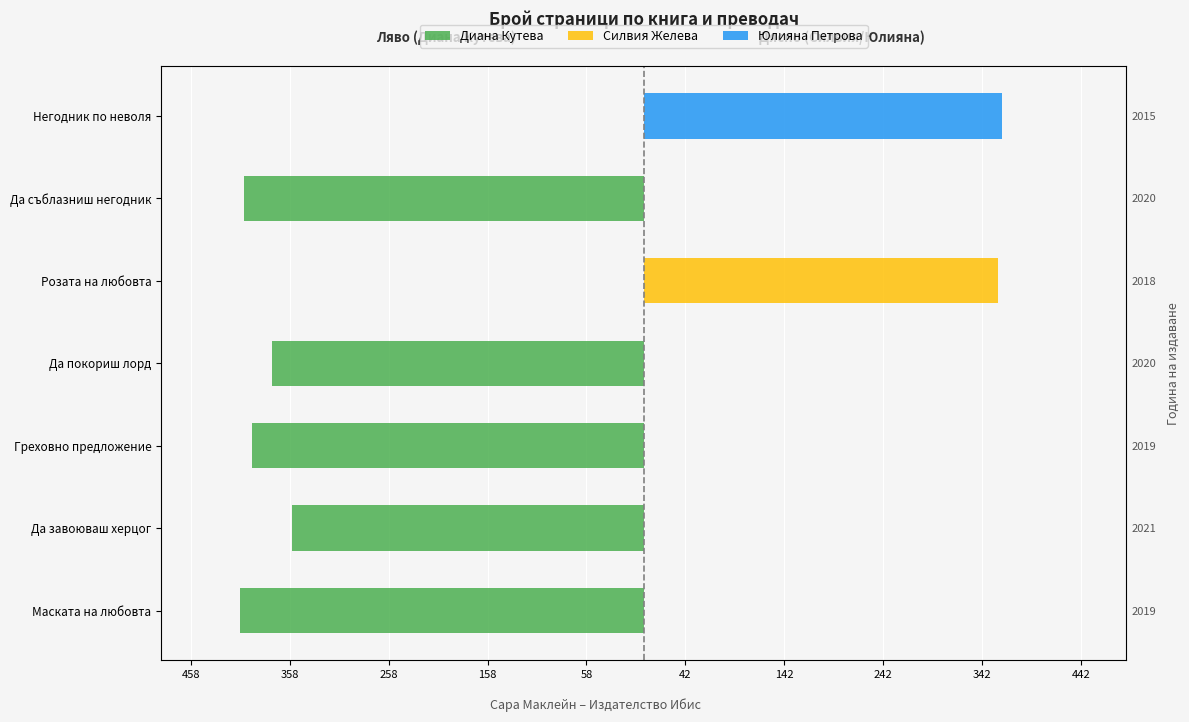

How many bars are there in total?

21